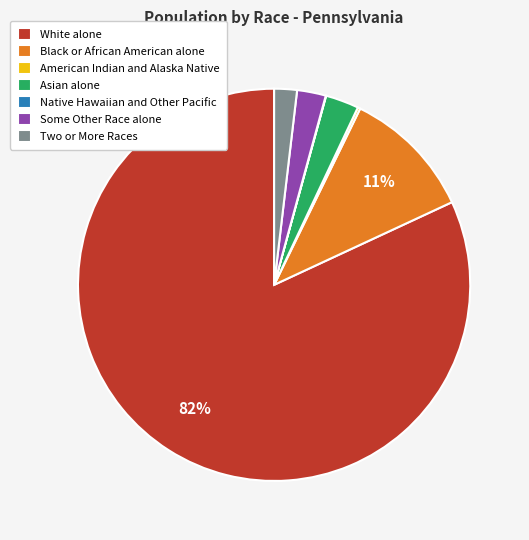

Which slice is the largest?

White alone